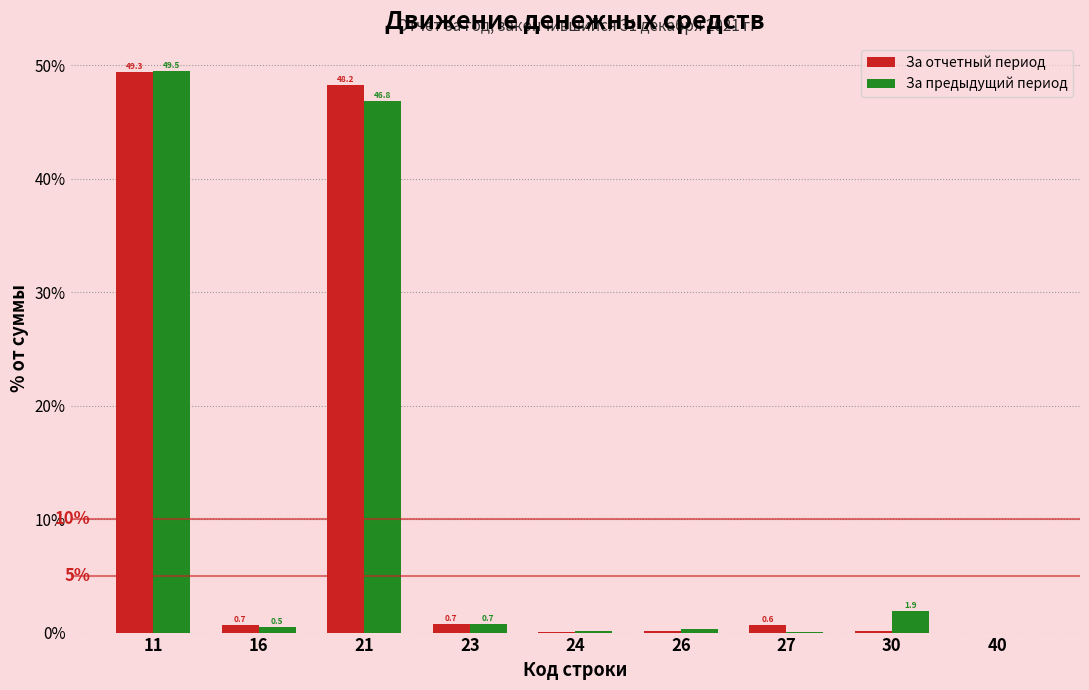

What is the greatest value displayed?

49.5